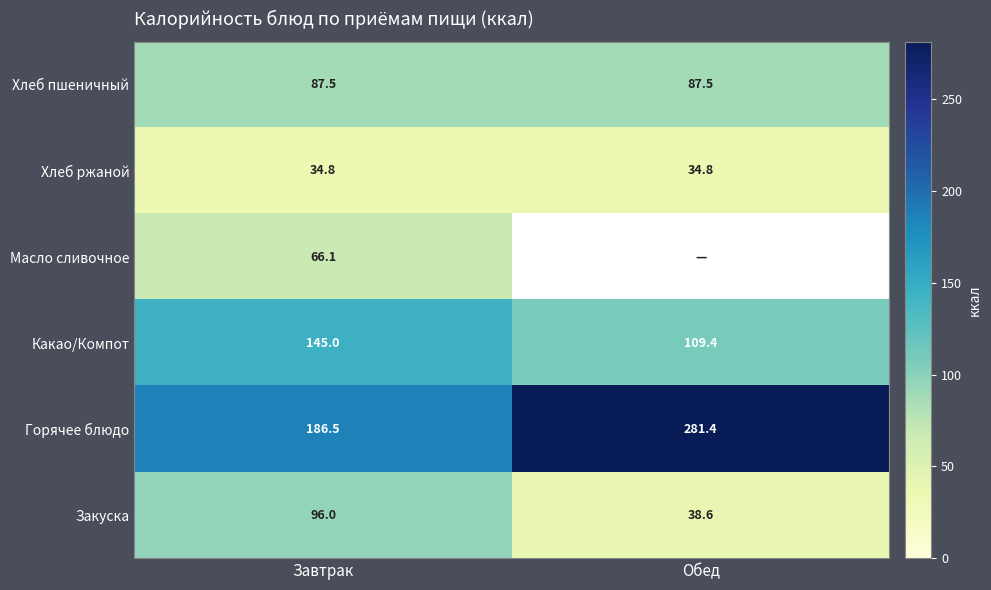

What is the difference between the highest and lowest values at Завтрак?

151.7